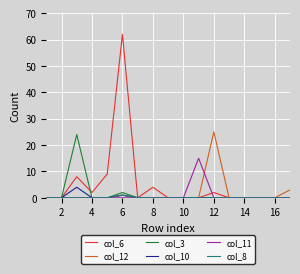

Which series has the widest spread of values?

col_6